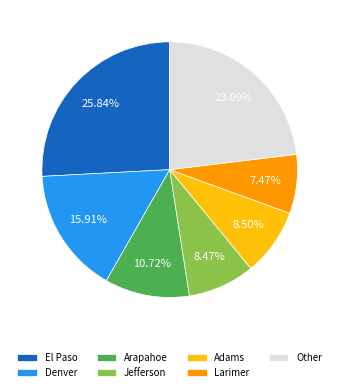

Which slice is the smallest?

Larimer